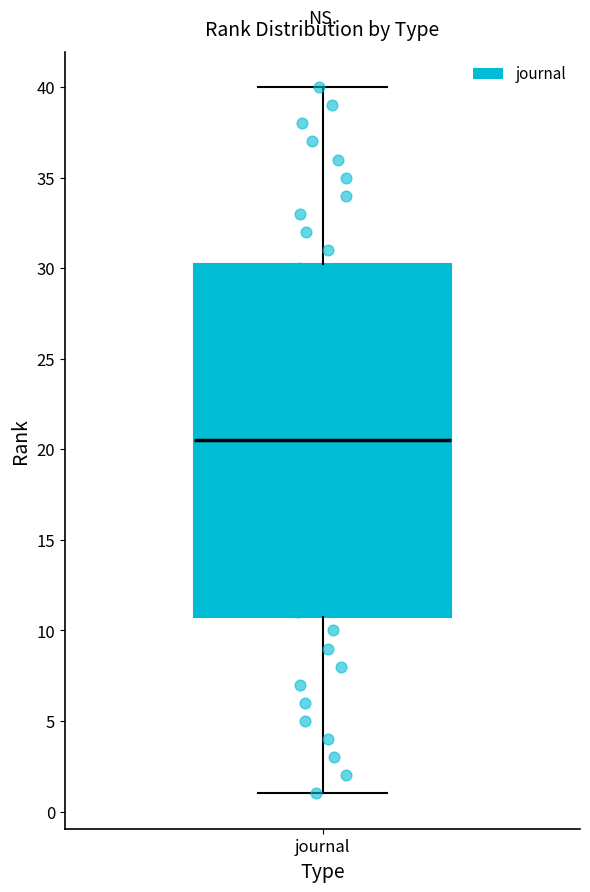

Read this box plot against the y-axis: the position of the median line, the range covered by the box, and the ends of both whiskers. The values are not printed on the chart, so give them approximately, as read against the axis.

median 20.5, box 11.0 to 30.5, whiskers 1.0 to 40.0